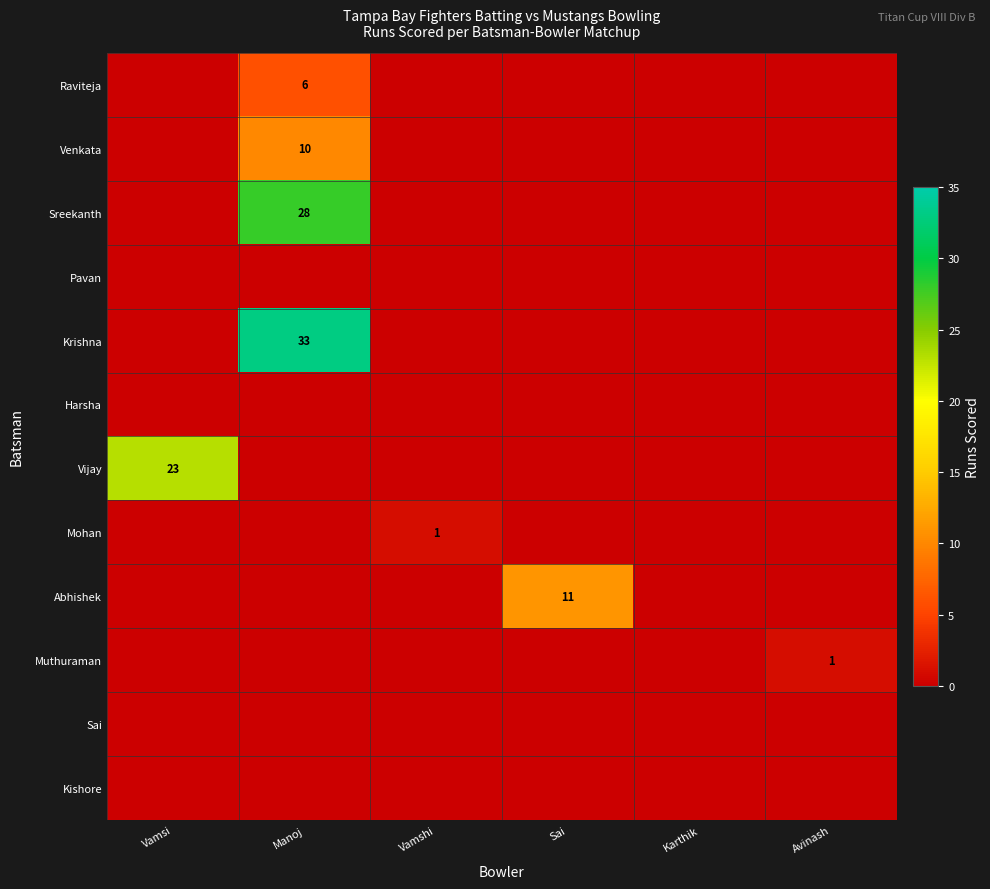

Where is Mohan nearest to the value 0?

Vamsi